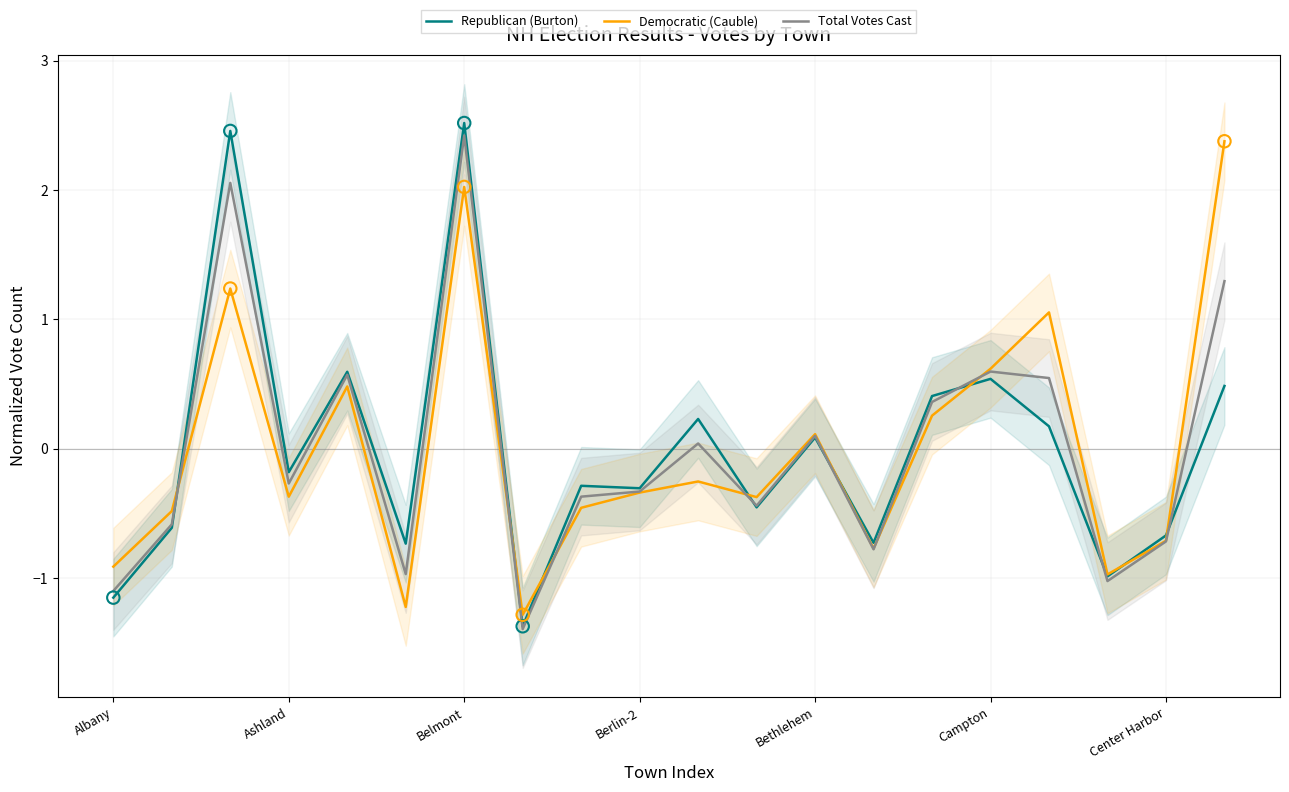

What is the highest value of the Democratic (Cauble) series?

2.4